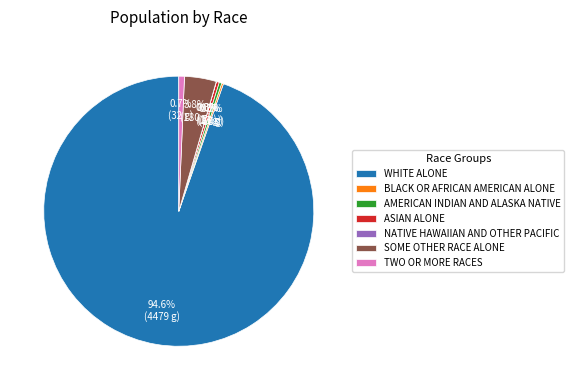

Do TWO OR MORE RACES and AMERICAN INDIAN AND ALASKA NATIVE together represent more than half of the pie?

No